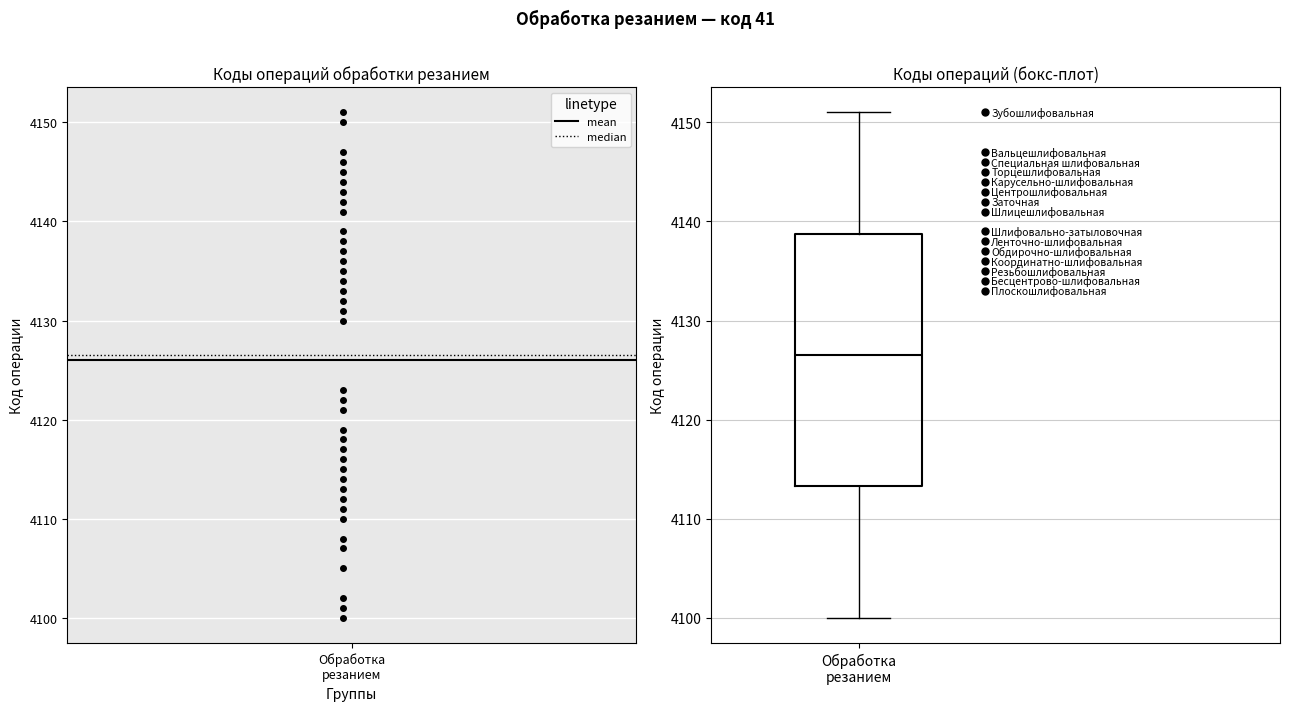

Transcribe this box plot: give where the median line is, the range the box spans, and where the two whiskers end, as read against the y-axis. The values are not printed on the chart, so give them approximately, as read against the axis.

median 4127, box 4113 to 4139, whiskers 4100 to 4151